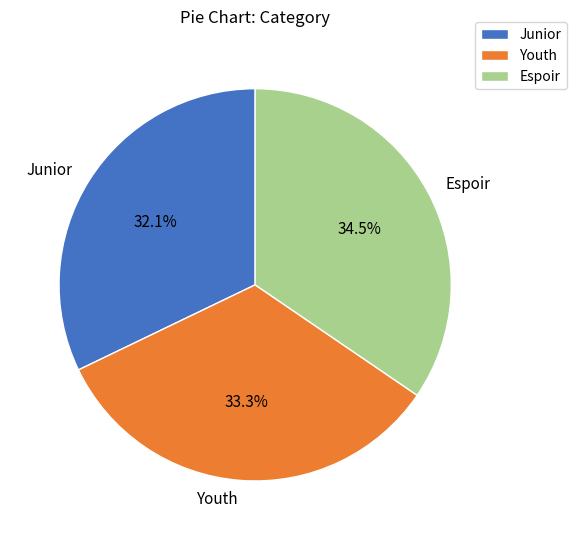

How many segments does this pie chart have?

3